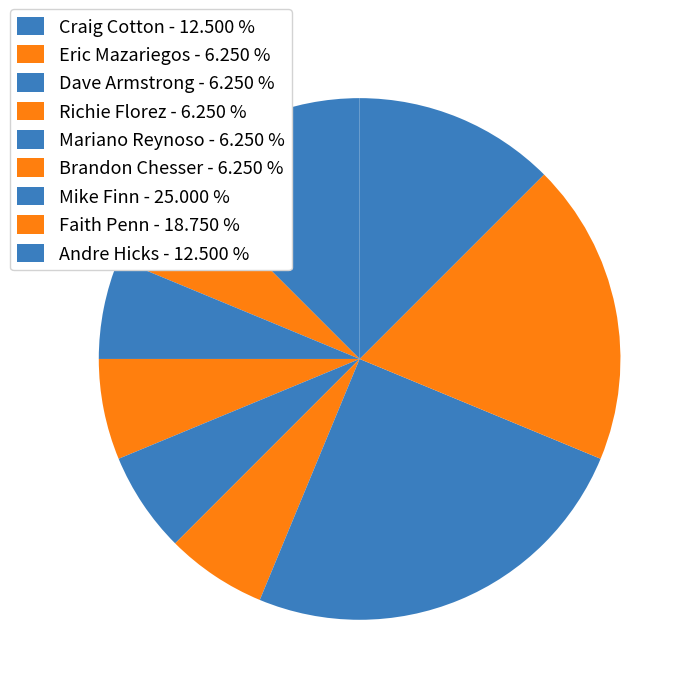

How many segments does this pie chart have?

9